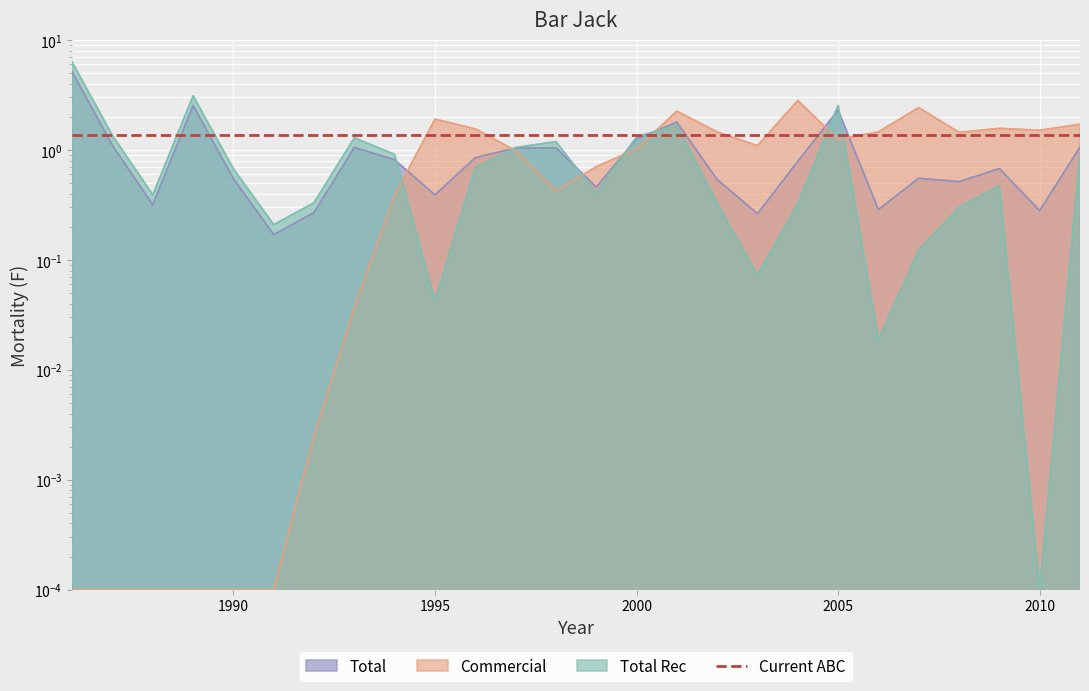

Reading left to right, transcribe all the data shown in this chart.

Total Rec: 6.3	1.4	0.4	3.1	0.7	0.2	0.3	1.3	0.9	0.0	0.7	1.1	1.2	0.4	1.3	1.7	0.3	0.1	0.3	2.5	0.0	0.1	0.3	0.5	0.0	0.9
Total: 5.1	1.1	0.3	2.5	0.5	0.2	0.3	1.1	0.8	0.4	0.9	1.0	1.0	0.5	1.3	1.8	0.5	0.3	0.8	2.3	0.3	0.6	0.5	0.7	0.3	1.1
Commercial: 0.0	0.0	0.0	0.0	0.0	0.0	0.0	0.0	0.4	1.9	1.6	1.0	0.4	0.7	1.0	2.2	1.5	1.1	2.8	1.2	1.5	2.4	1.4	1.6	1.5	1.7